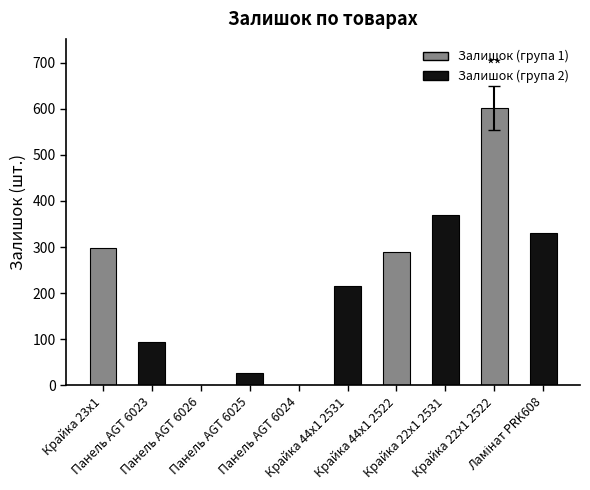

What is the maximum value shown in the chart?

601